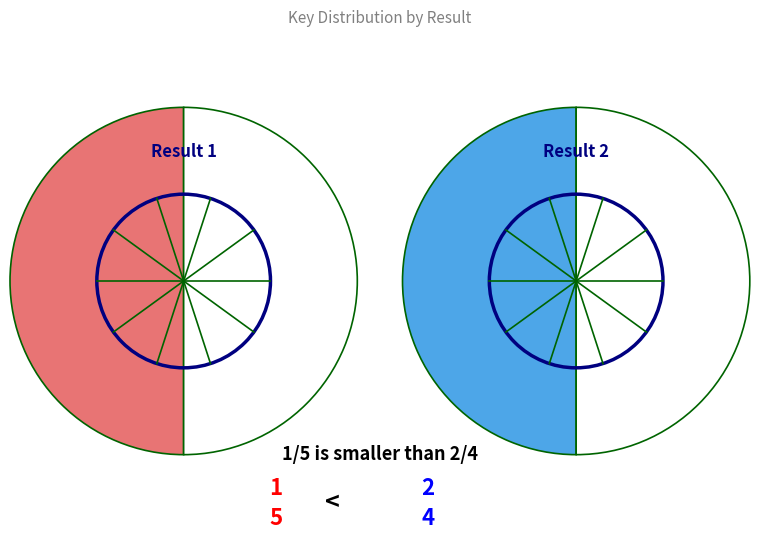

To the nearest percent, what is the average slice percentage?

50%